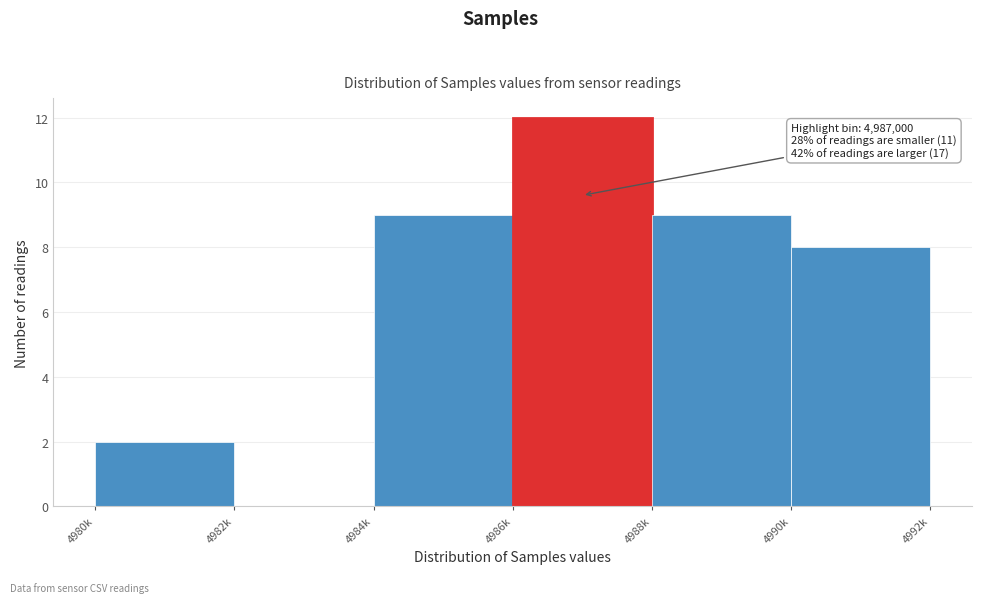

Reading right to left, transcribe all the data shown in this chart.

4990k=8	4988k=9	4986k=12	4984k=9	4982k=0	4980k=2